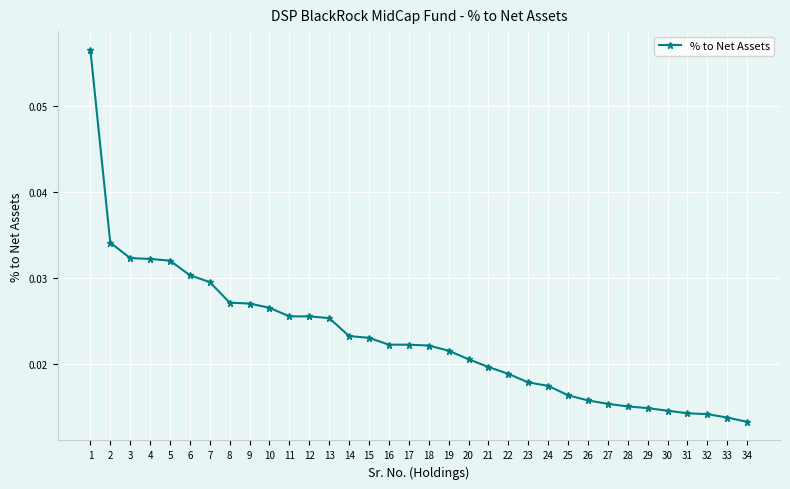

What is the sum of all values?

0.8